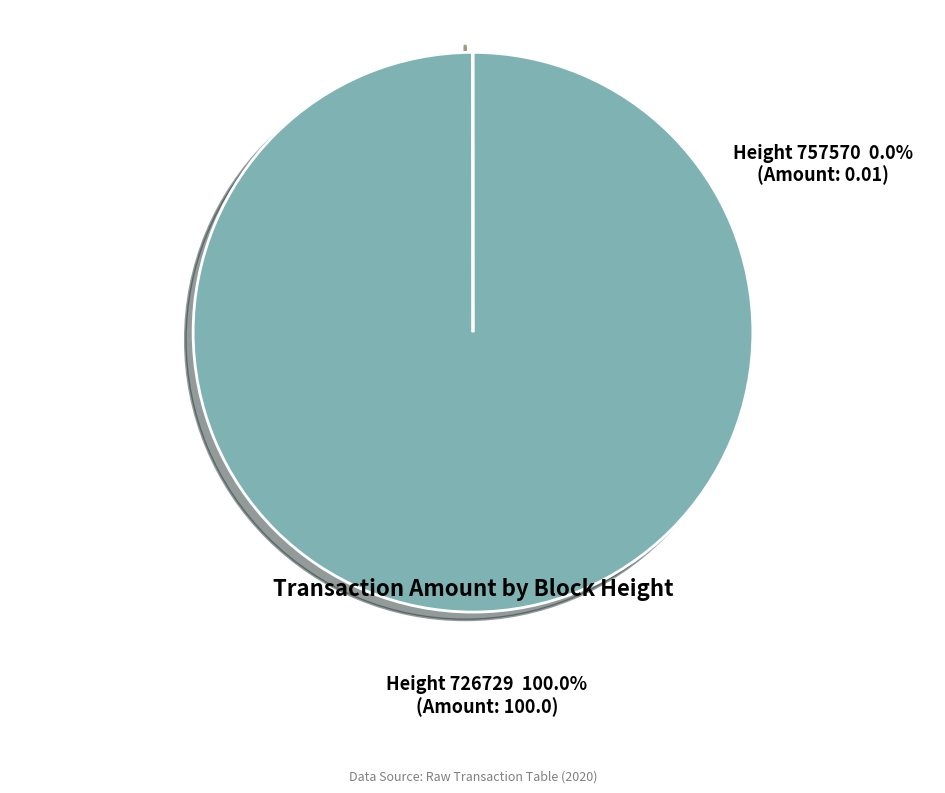

Is it true that 726729 is 86% of the pie?

False